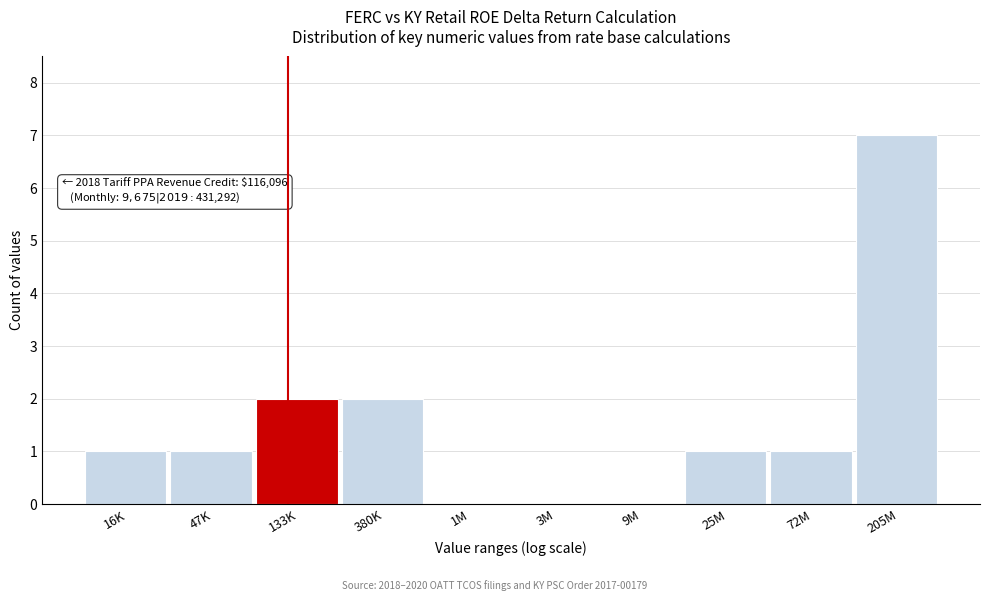

Reading right to left, what are all the values shown in this chart?

205M=7	72M=1	25M=1	9M=0	3M=0	1M=0	380K=2	133K=2	47K=1	16K=1